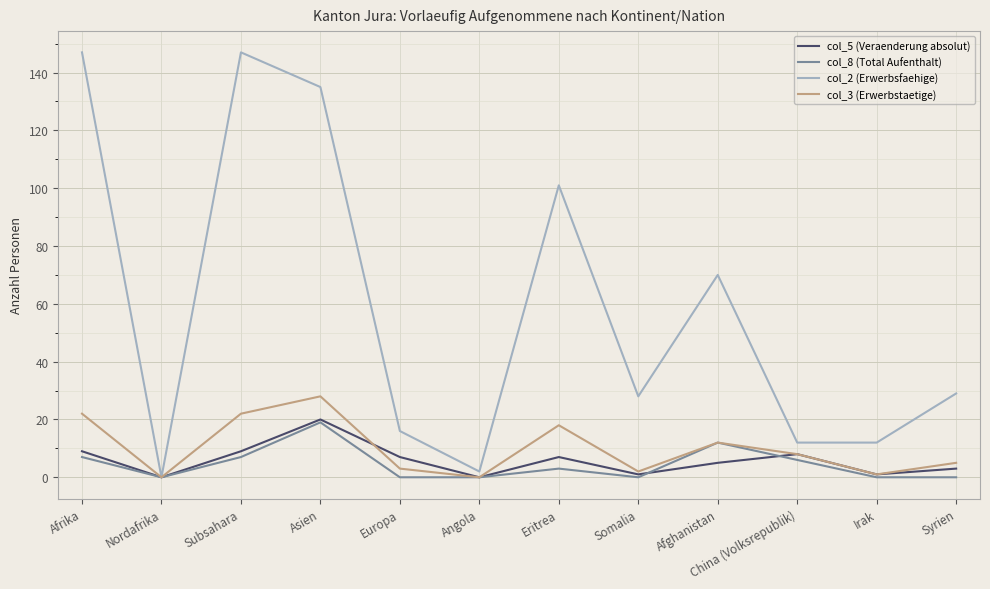

What is the total value across all series at China (Volksrepublik)?

34